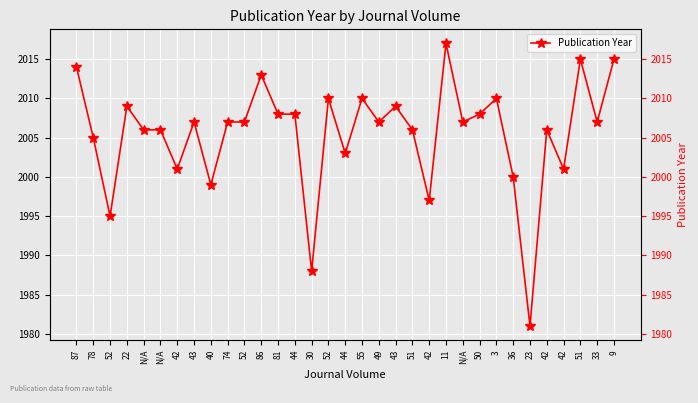

What is the label of the 15th point from the right?

49